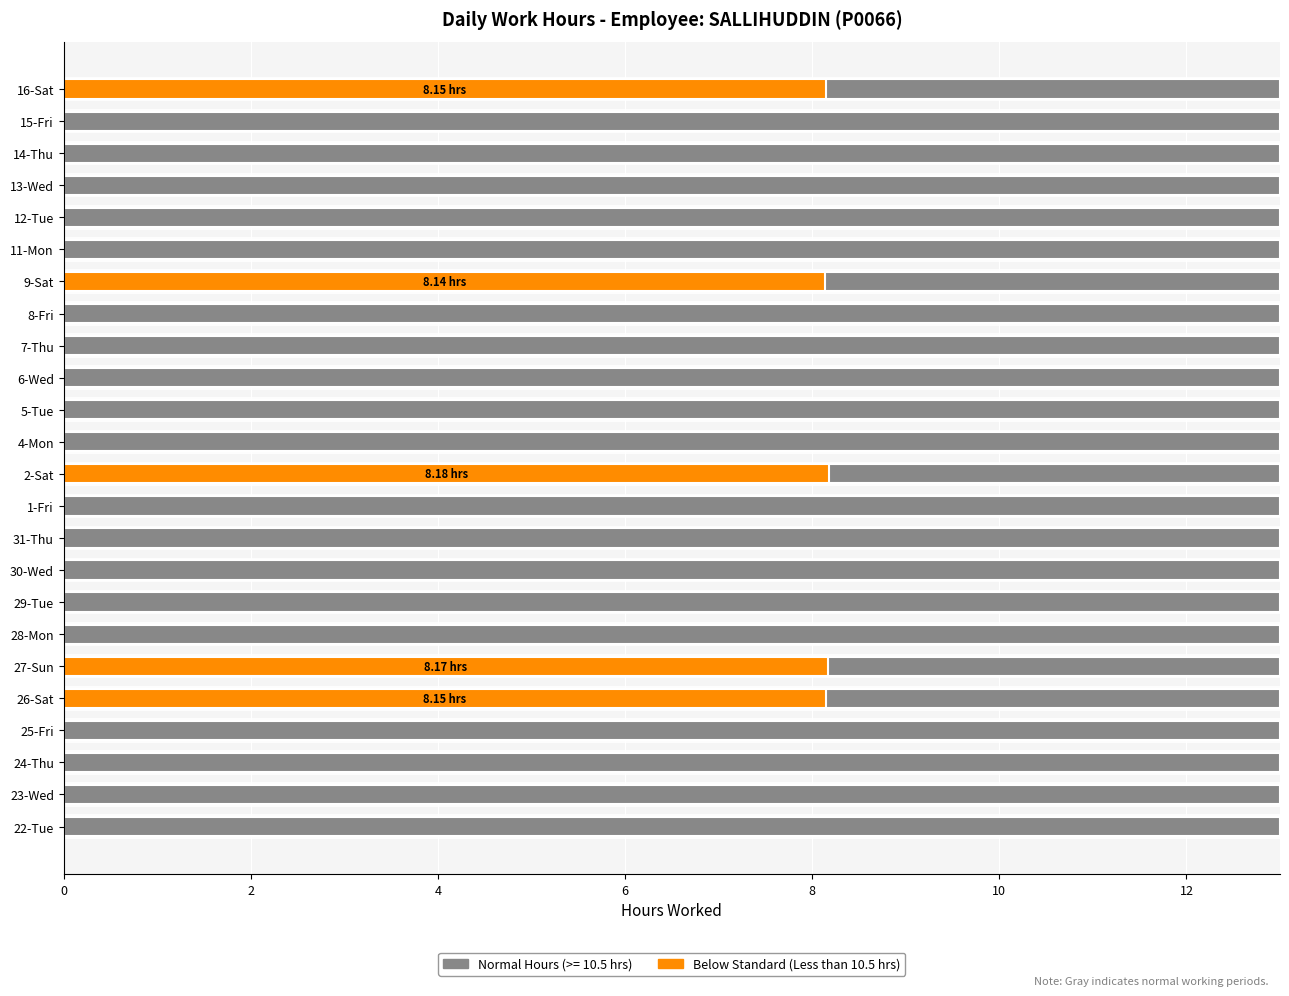

At which category is the sum across all series the highest?

11